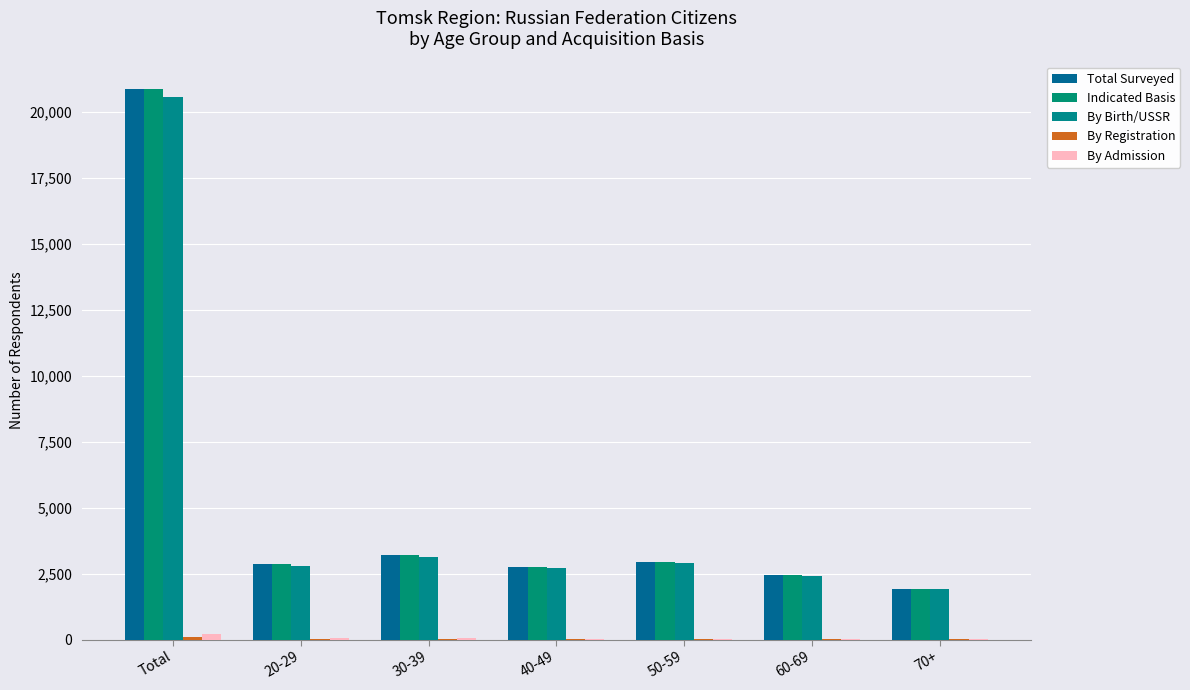

How many groups of bars are there?

7